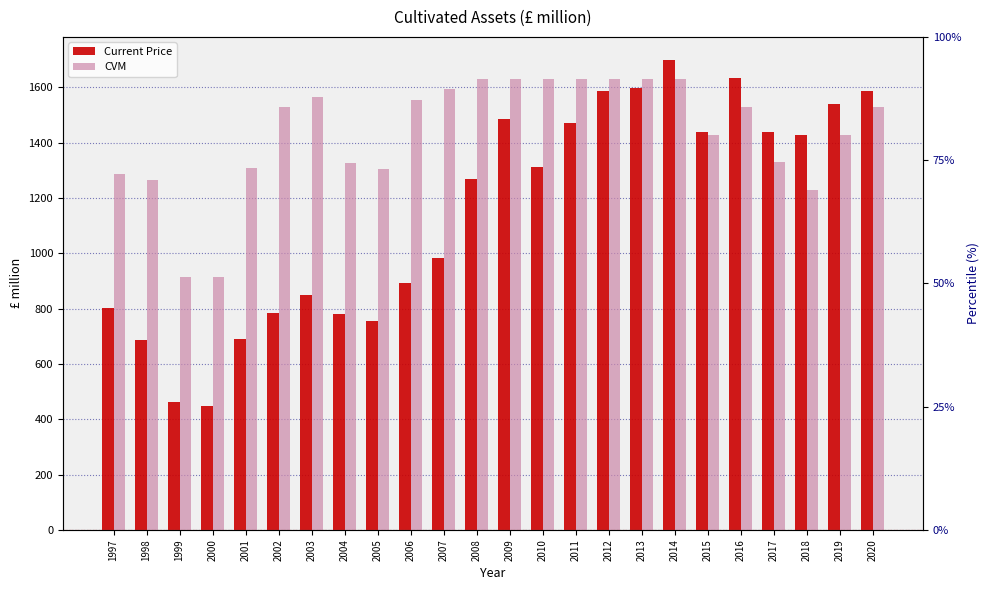

Rank the series by their maximum value, from highest to lowest.

Current Price, CVM